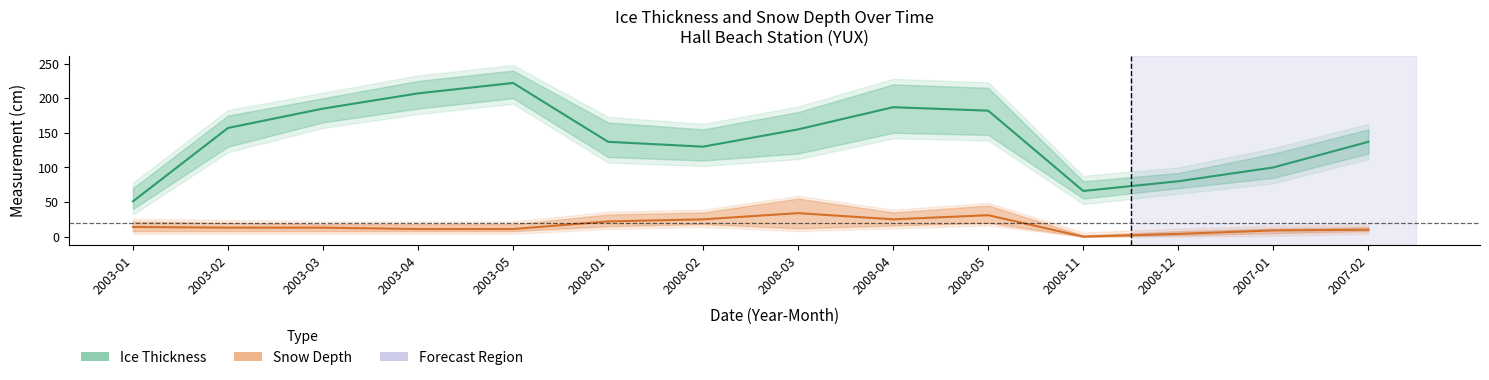

How many interior local valleys does the Ice Thickness series have?

2